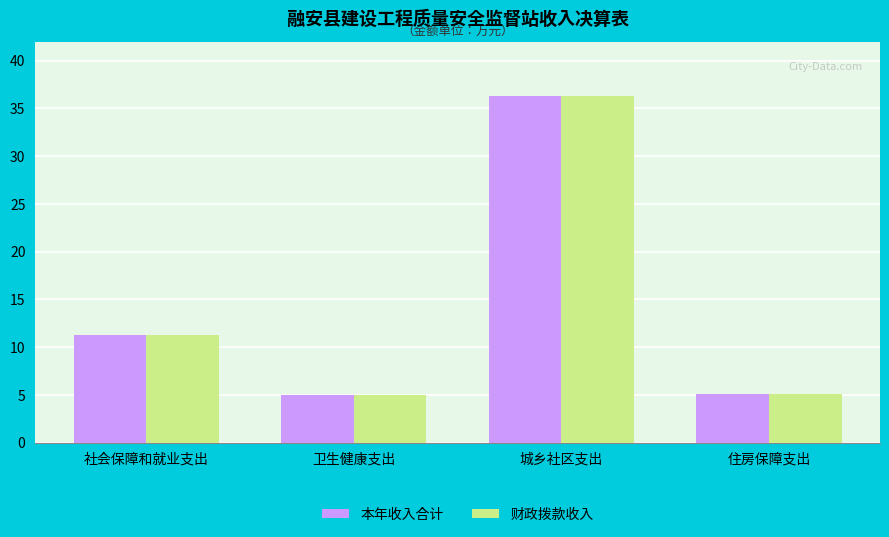

At which category is the sum across all series the highest?

城乡社区支出